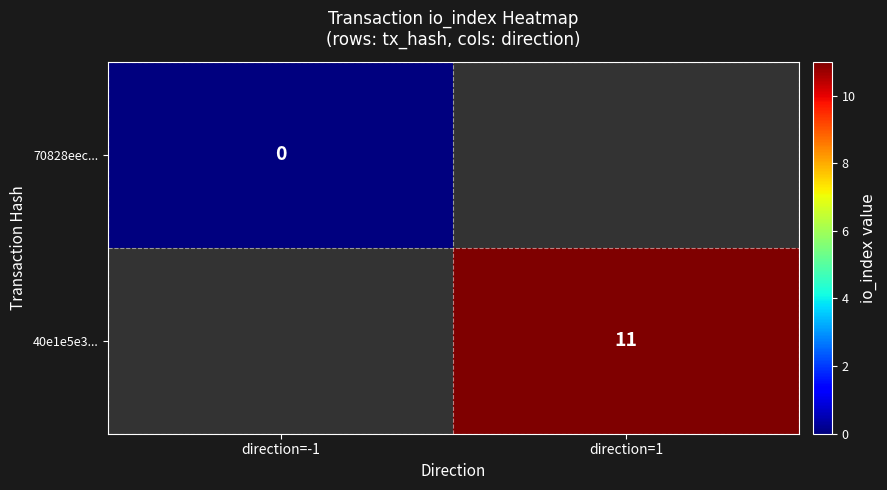

The 40e1e5e3... series shows 11 at direction=1. True or false?

True